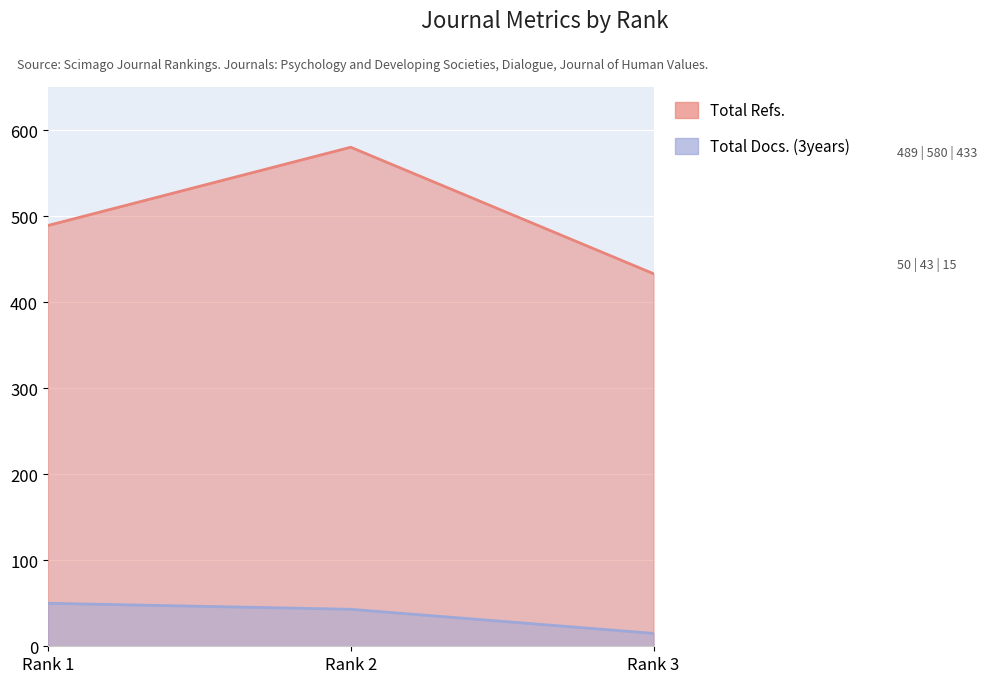

Read the Total Docs. (3years) value at Rank 2, to the nearest 10.

40